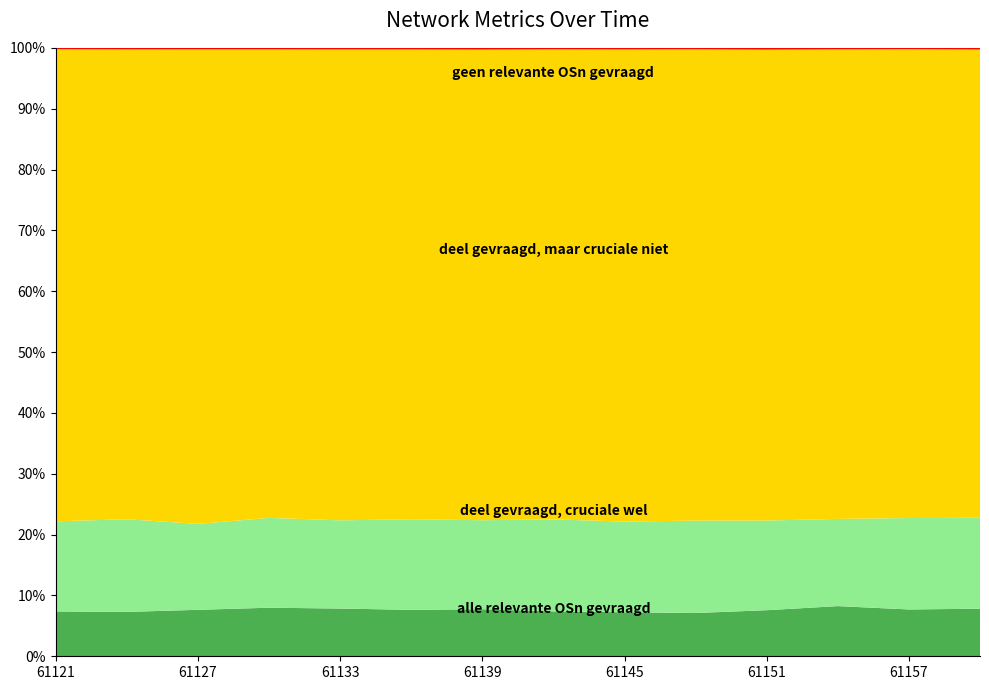

Reading left to right, extract all data points from this chart.

col_4: 61121=1499	61124=1481	61127=1550	61130=1622	61133=1589	61136=1550	61139=1573	61142=1497	61145=1468	61148=1444	61151=1534	61154=1677	61157=1557	61160=1584
col_5: 61121=15788	61124=15680	61127=15834	61130=15649	61133=15680	61136=15682	61139=15741	61142=15685	61145=15748	61148=15728	61151=15679	61154=15697	61157=15594	61160=15592
col_6: 61121=3013	61124=3092	61127=2867	61130=3000	61133=2937	61136=3023	61139=2977	61142=3070	61145=3023	61148=3084	61151=2986	61154=2914	61157=3040	61160=3027
col_7: 61121=44	61124=49	61127=48	61130=48	61133=50	61136=50	61139=55	61142=47	61145=50	61148=46	61151=57	61154=48	61157=42	61160=53